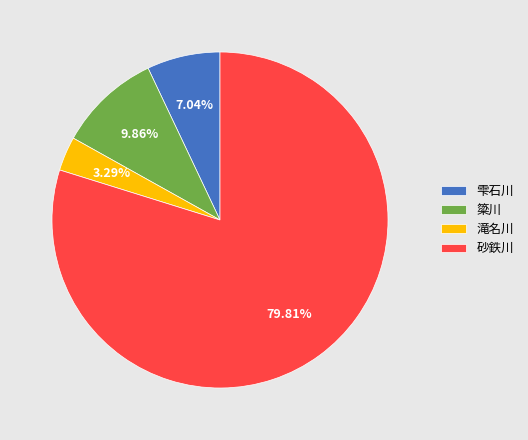

Is the sum of 滝名川 and 雫石川 greater than half?

No